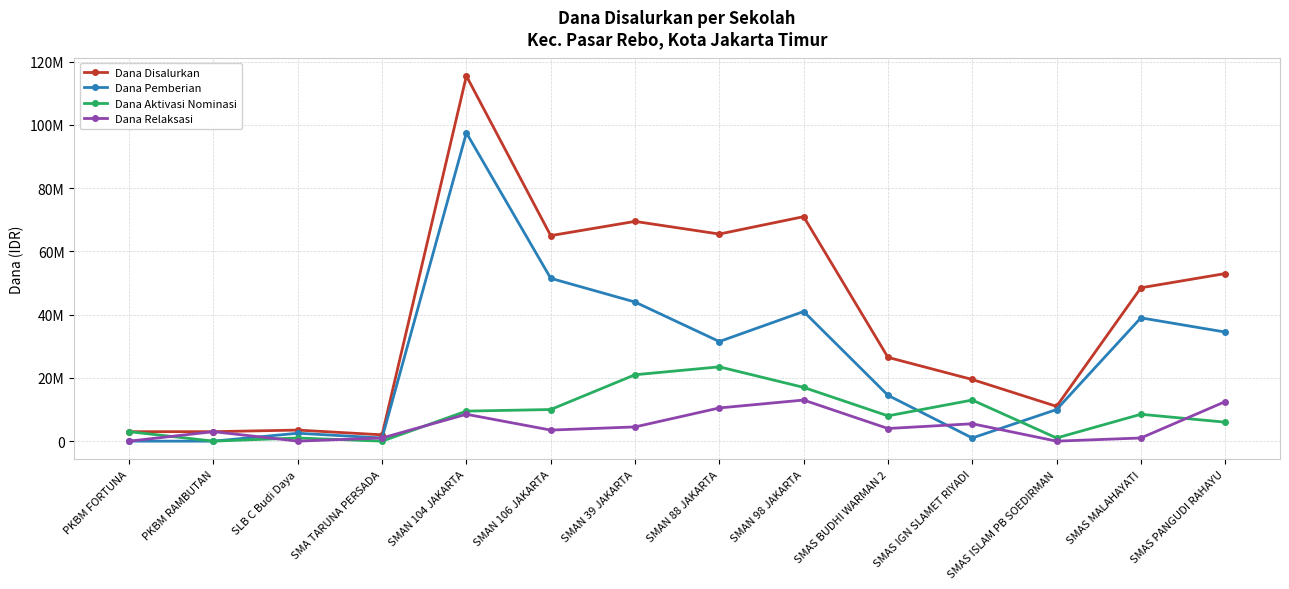

What are all the series names shown in the legend?

Dana Disalurkan, Dana Pemberian, Dana Aktivasi Nominasi, Dana Relaksasi